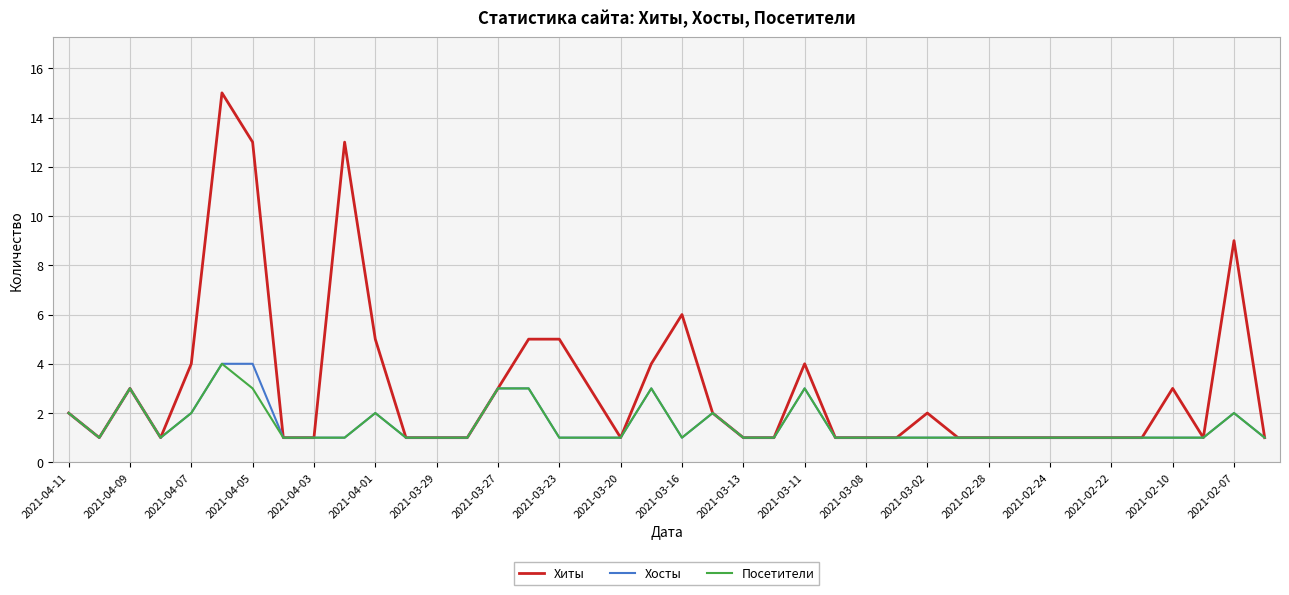

What is the greatest value displayed?

15